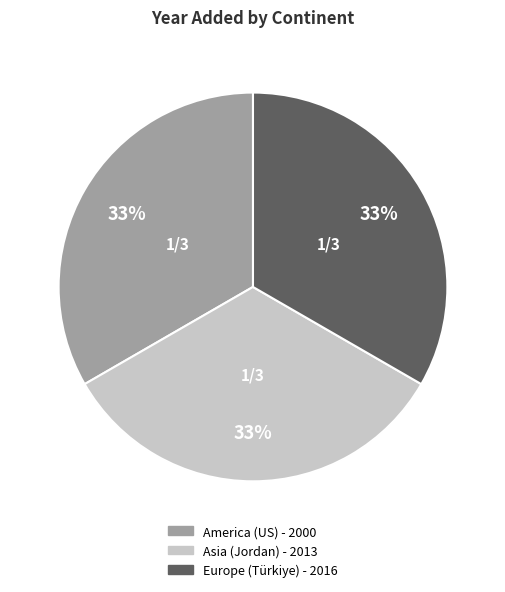

Is the sum of Asia (Jordan) - 2013 and Europe (Türkiye) - 2016 greater than half?

Yes